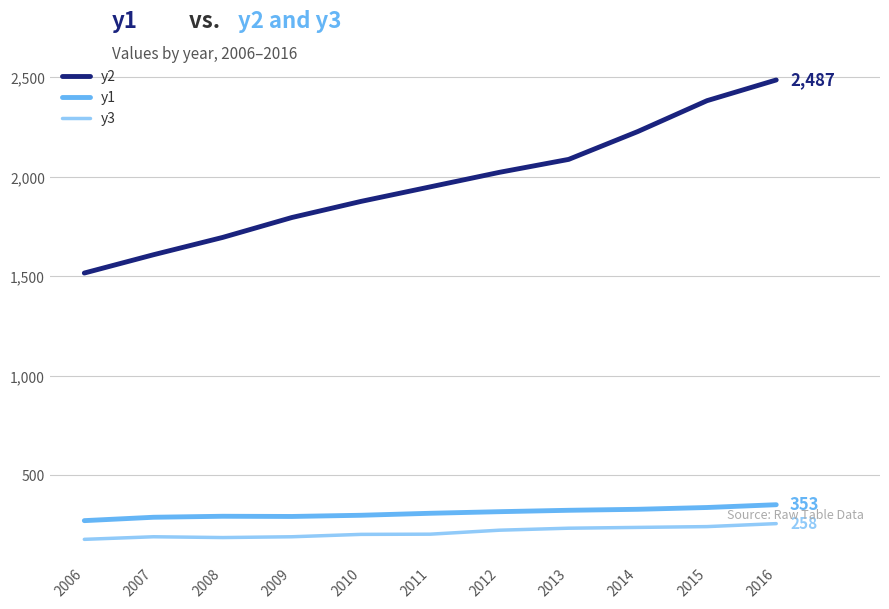

What is the minimum value for y3?

179